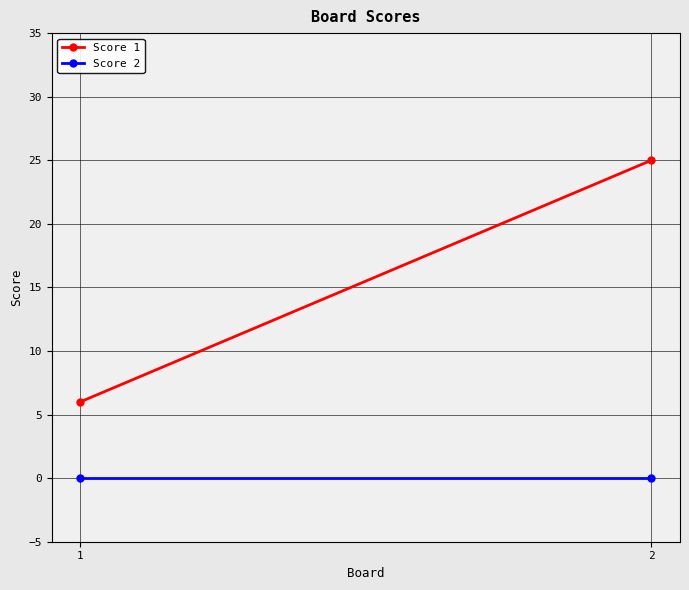

Reading left to right, transcribe all the data shown in this chart.

Score 1: 6	25
Score 2: 0	0